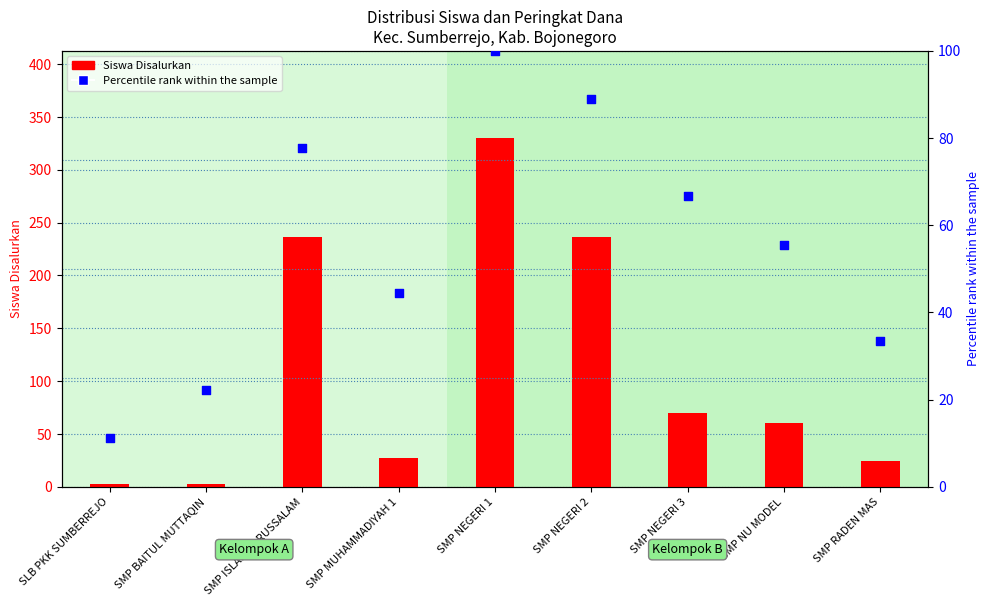

At which category is the sum across all series the highest?

SMP NEGERI 1